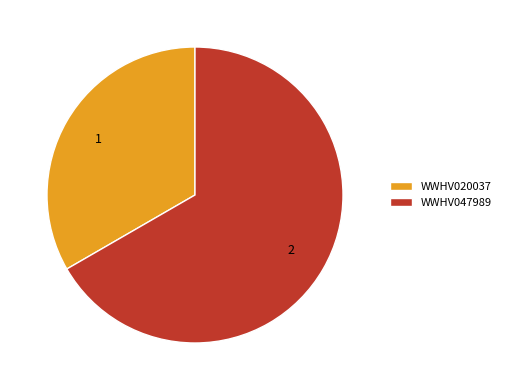

Is the sum of WWHV020037 and WWHV047989 greater than half?

Yes